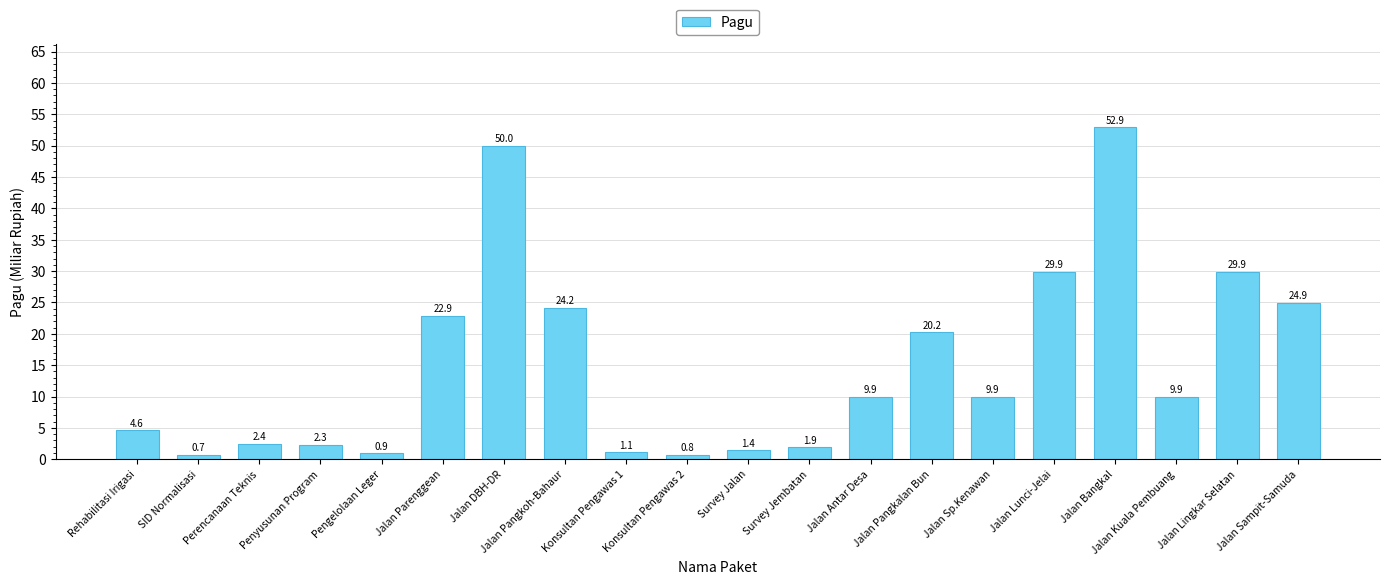

How many distinct data groups are displayed?

1